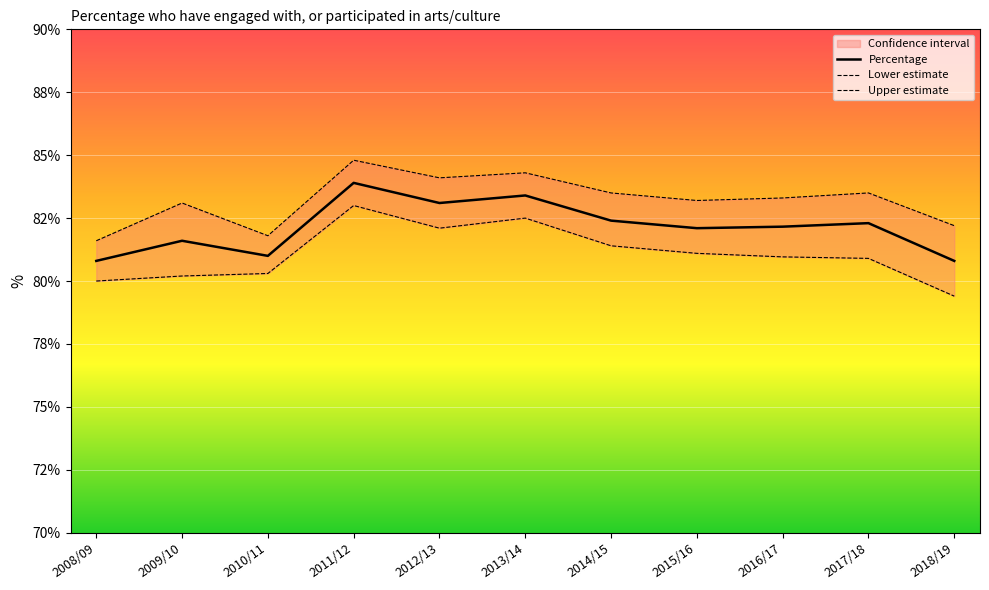

What is the minimum value shown in the chart?

79.4